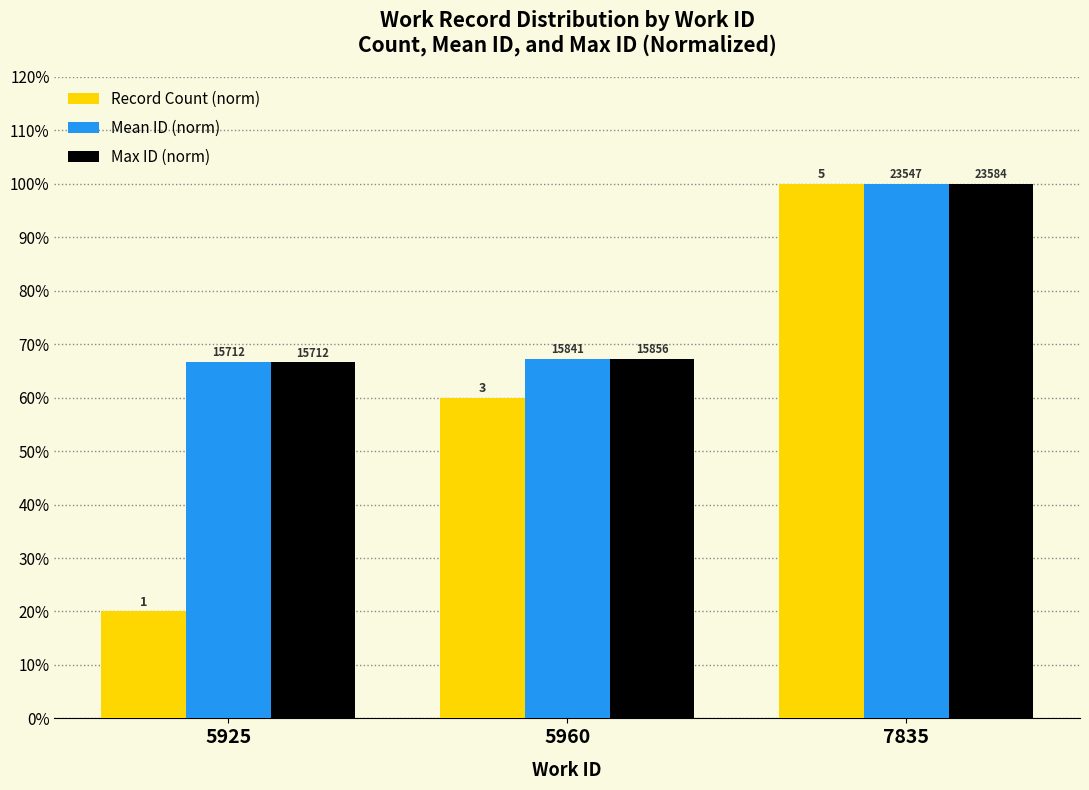

Which series has the largest range (max minus min)?

Record Count (norm)